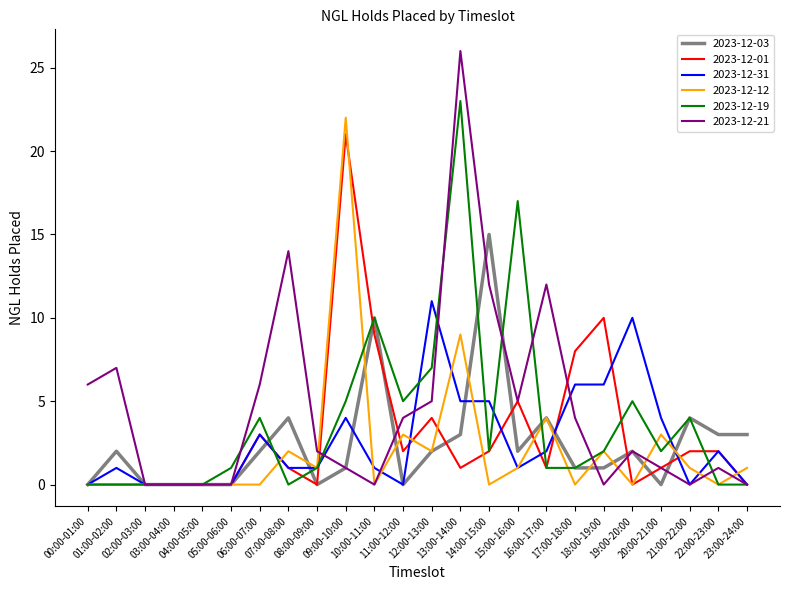

Which series has the widest spread of values?

2023-12-21